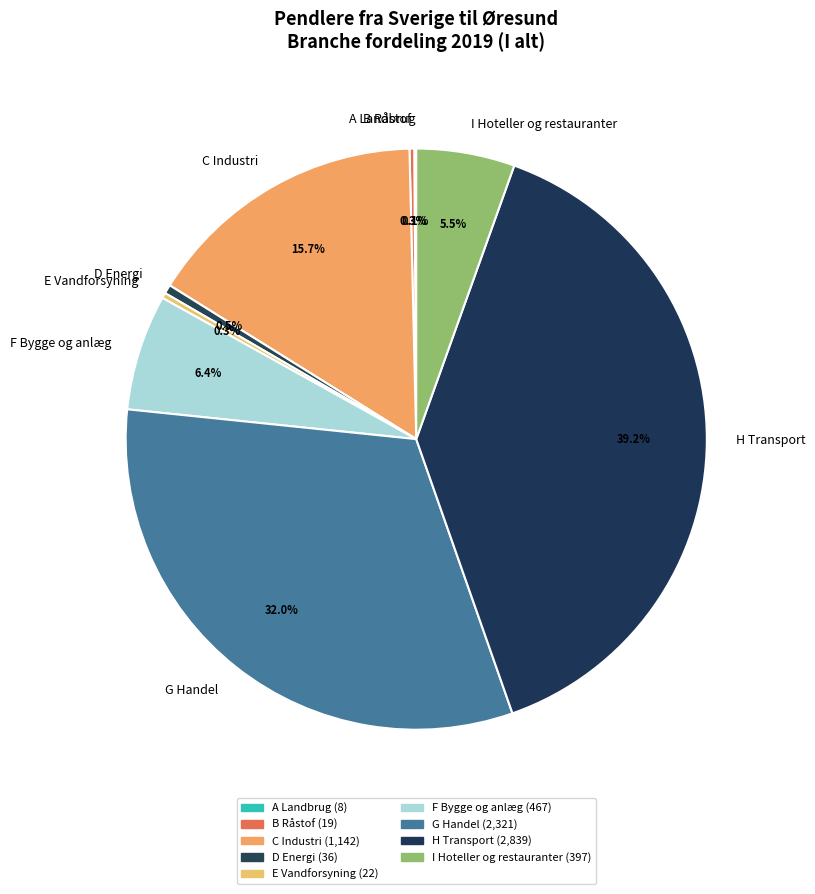

How much of the chart is everything except E Vandforsyning?

99.7%